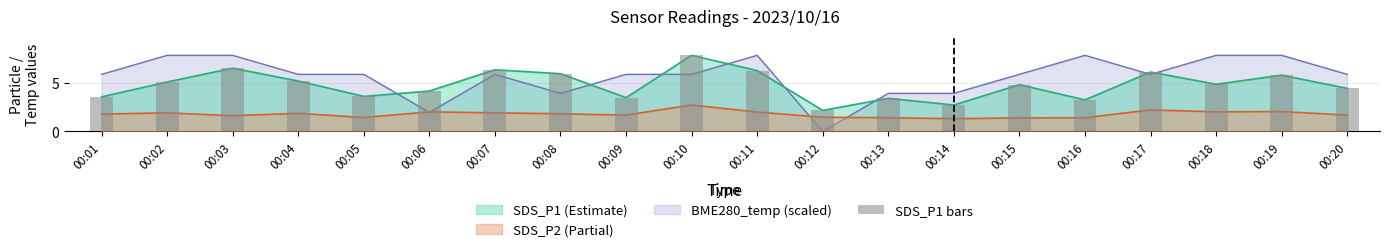

What value does the data have at 00:16?

3.2